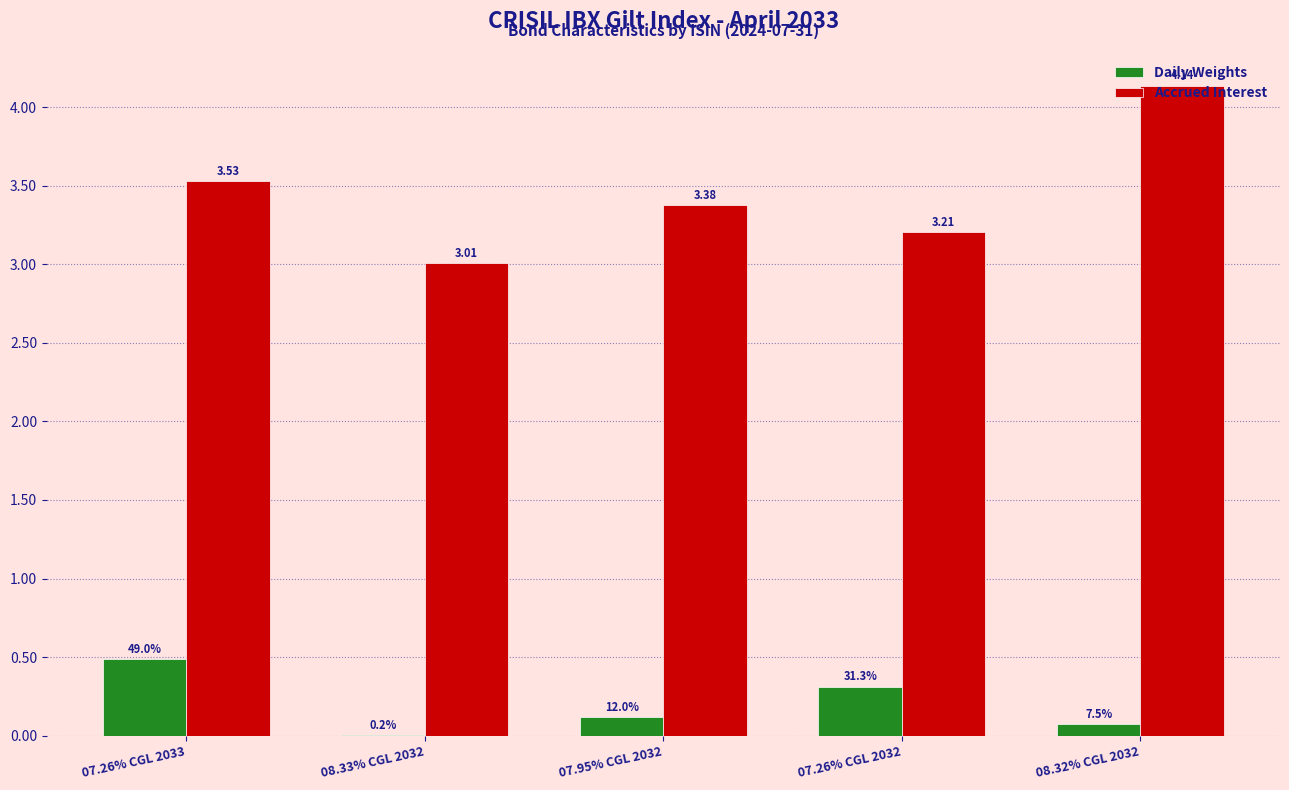

How many categories are shown in the chart?

5